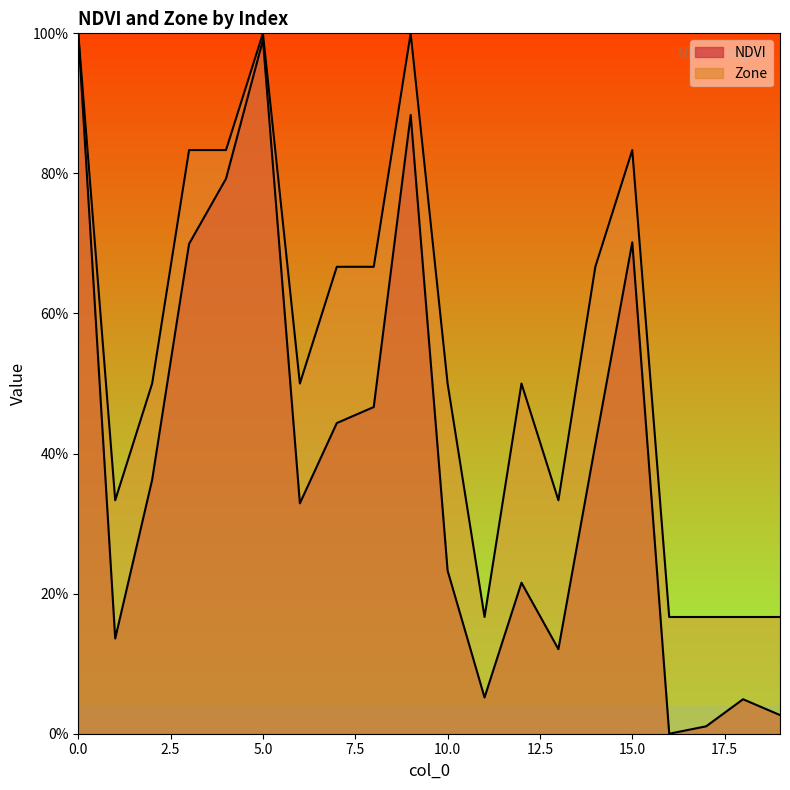

At which label is Zone closest to 0?

11